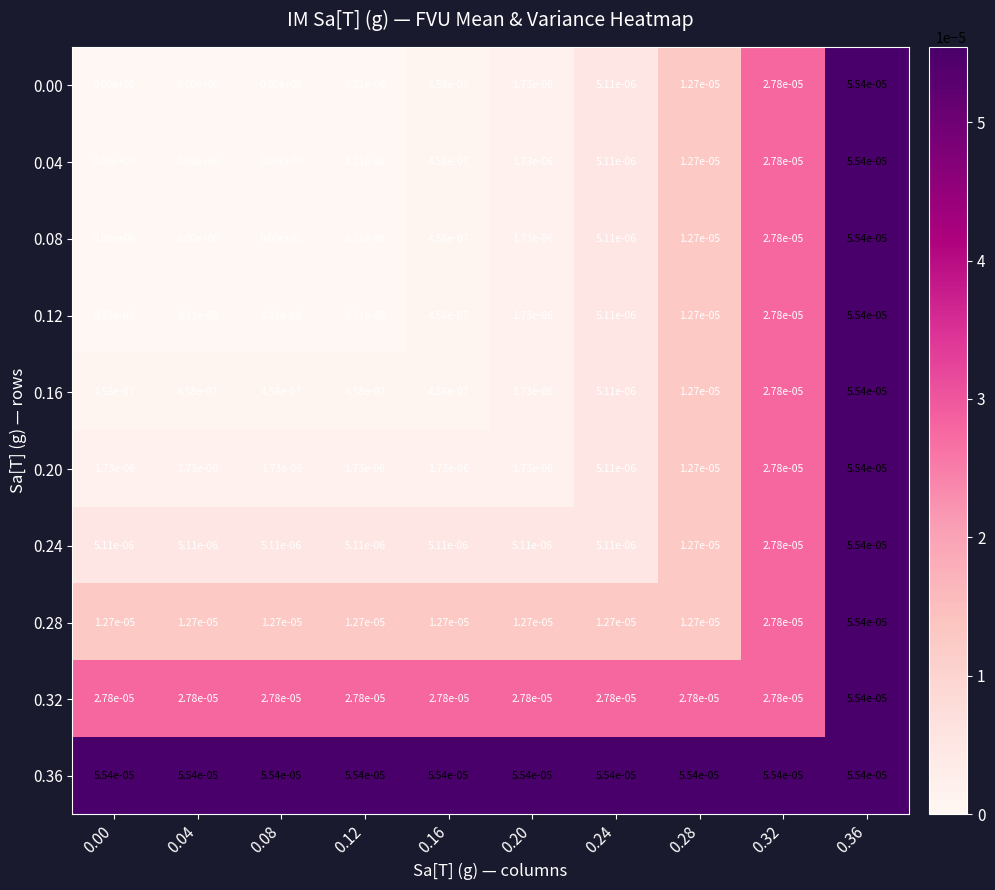

The value of 0.20 at 0.08 is 0.0. True or false?

True